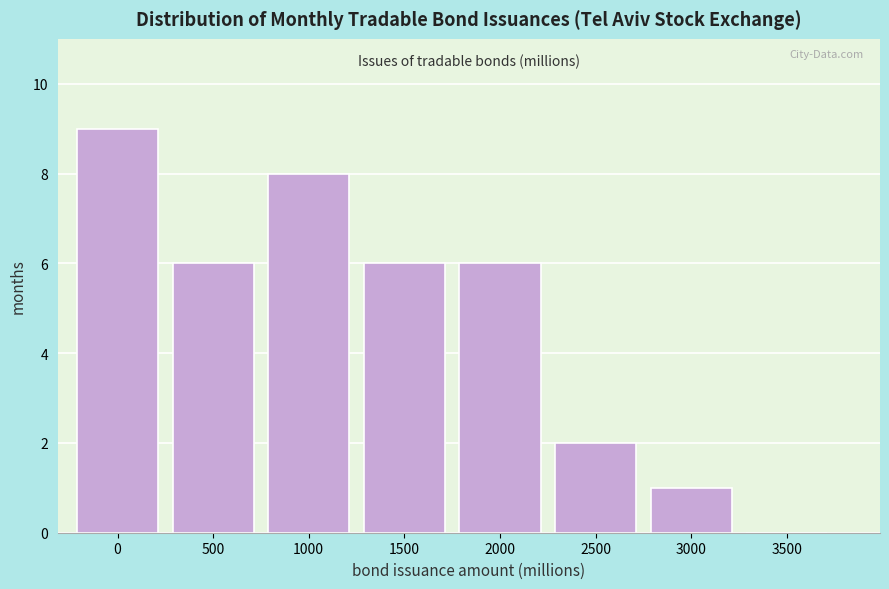

Reading left to right, transcribe all the data shown in this chart.

0=9	500=6	1000=8	1500=6	2000=6	2500=2	3000=1	3500=0